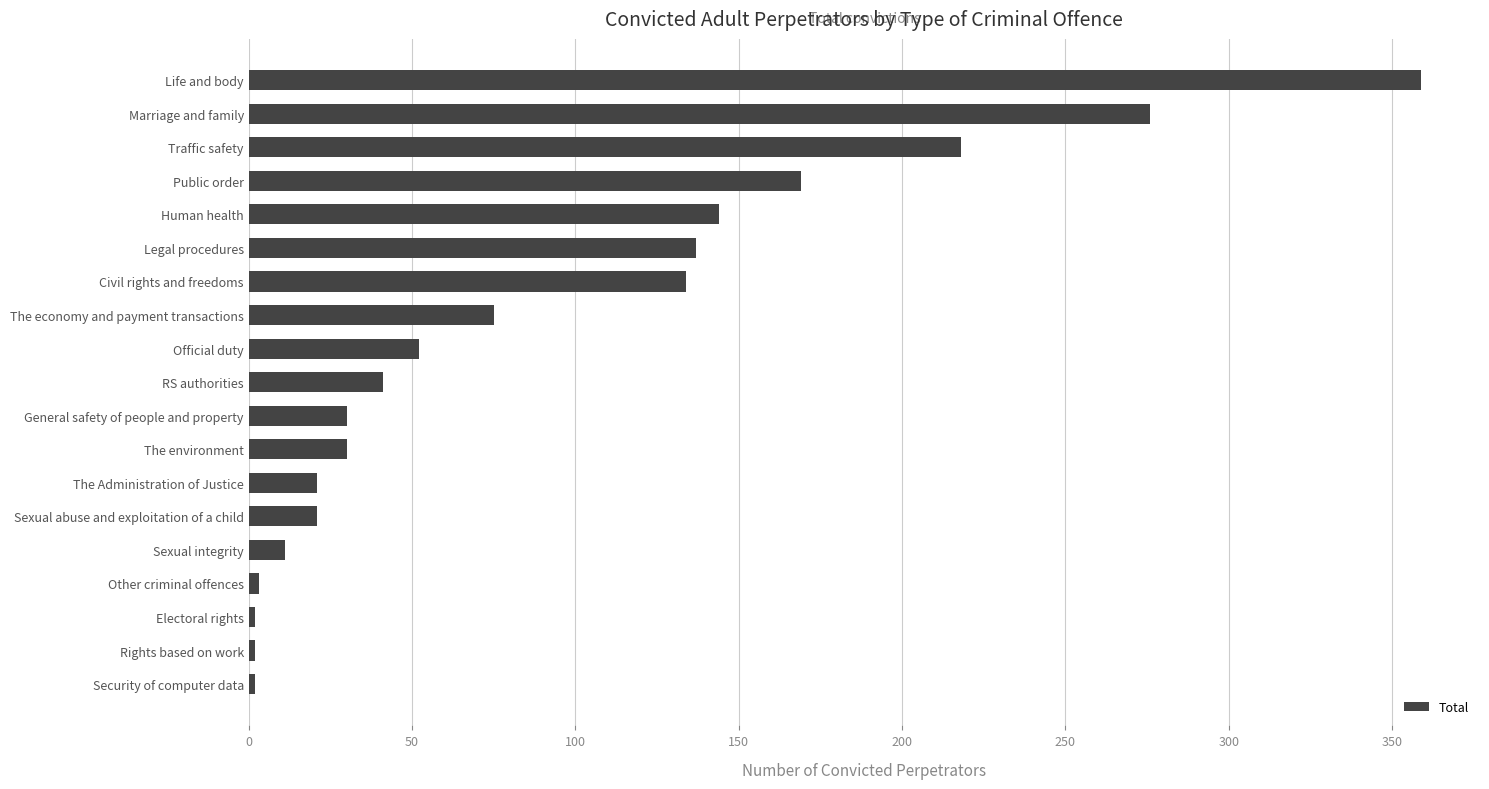

True or false: the data shows 88 at Legal procedures.

False